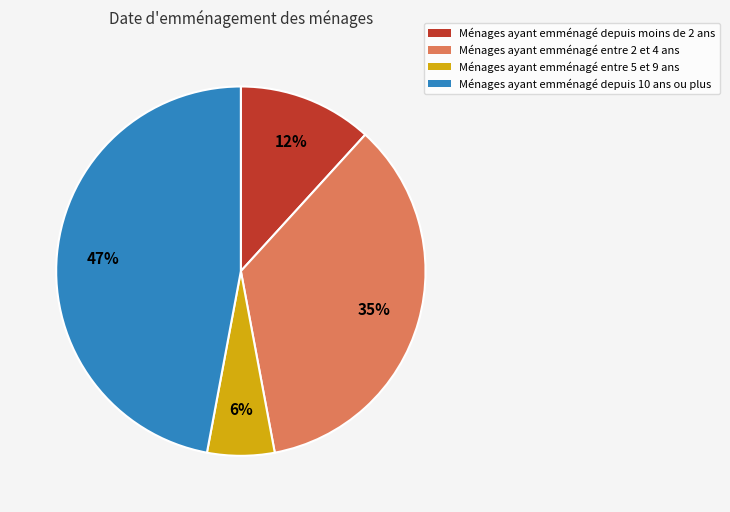

Which slice is the smallest?

Ménages ayant emménagé entre 5 et 9 ans